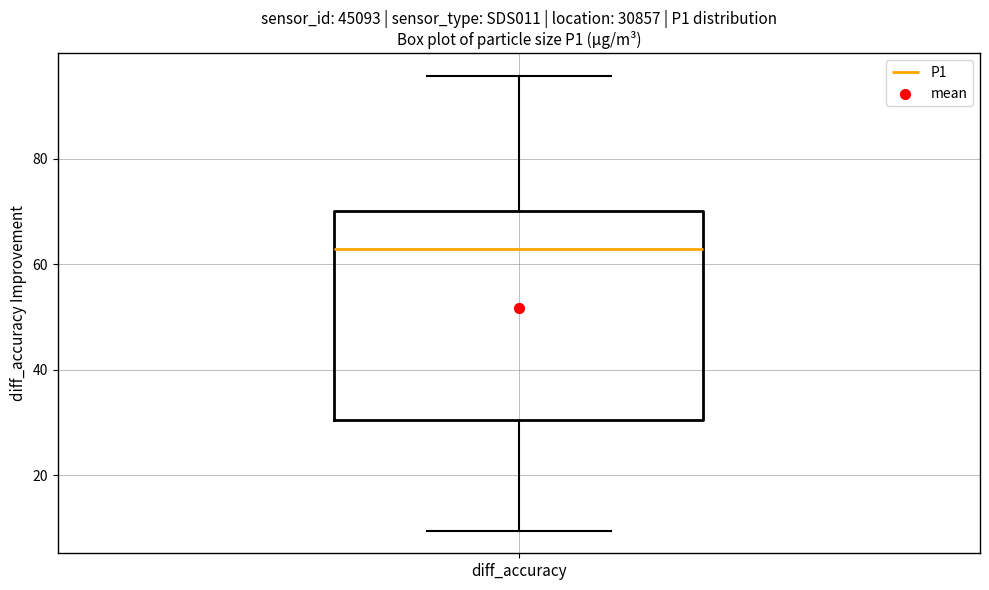

Read this box plot against the y-axis: the position of the median line, the range covered by the box, and the ends of both whiskers. The values are not printed on the chart, so give them approximately, as read against the axis.

median 62, box 30 to 70, whiskers 10 to 96